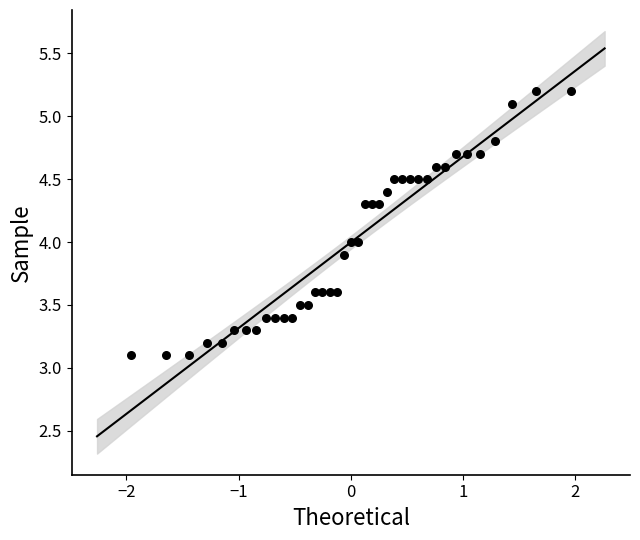

What is the range of X values (max minus min)?

3.9